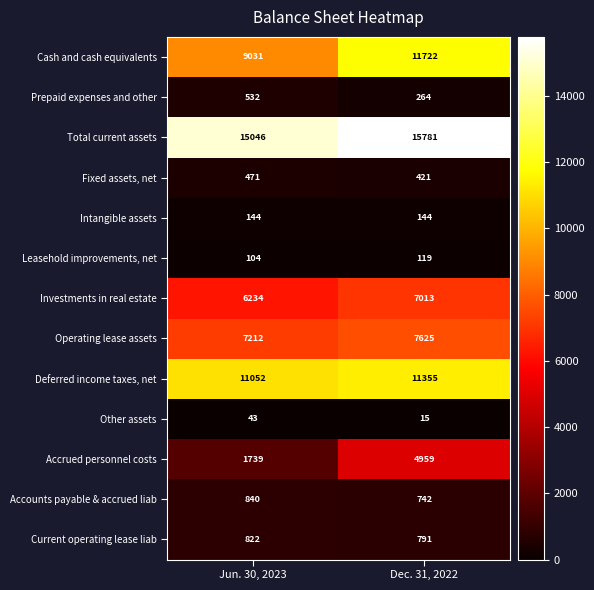

How many series are shown in this chart?

13